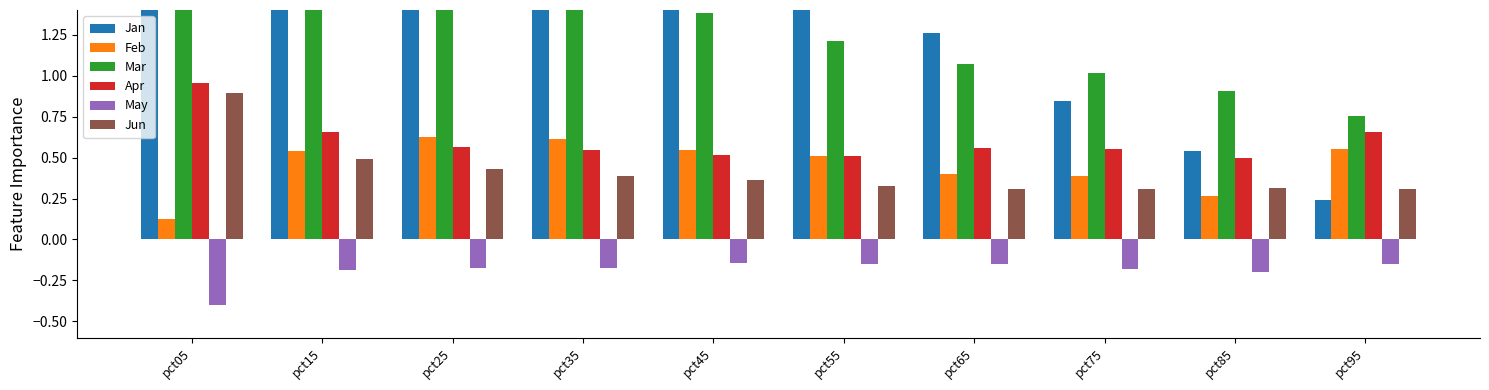

Reading left to right, extract all data points from this chart.

Jan: pct05=2.0	pct15=2.6	pct25=2.3	pct35=2.1	pct45=1.9	pct55=1.7	pct65=1.3	pct75=0.8	pct85=0.5	pct95=0.2
Feb: pct05=0.1	pct15=0.5	pct25=0.6	pct35=0.6	pct45=0.5	pct55=0.5	pct65=0.4	pct75=0.4	pct85=0.3	pct95=0.6
Mar: pct05=2.4	pct15=1.8	pct25=1.6	pct35=1.5	pct45=1.4	pct55=1.2	pct65=1.1	pct75=1.0	pct85=0.9	pct95=0.8
Apr: pct05=1.0	pct15=0.7	pct25=0.6	pct35=0.5	pct45=0.5	pct55=0.5	pct65=0.6	pct75=0.6	pct85=0.5	pct95=0.7
May: pct05=-0.4	pct15=-0.2	pct25=-0.2	pct35=-0.2	pct45=-0.1	pct55=-0.1	pct65=-0.1	pct75=-0.2	pct85=-0.2	pct95=-0.1
Jun: pct05=0.9	pct15=0.5	pct25=0.4	pct35=0.4	pct45=0.4	pct55=0.3	pct65=0.3	pct75=0.3	pct85=0.3	pct95=0.3